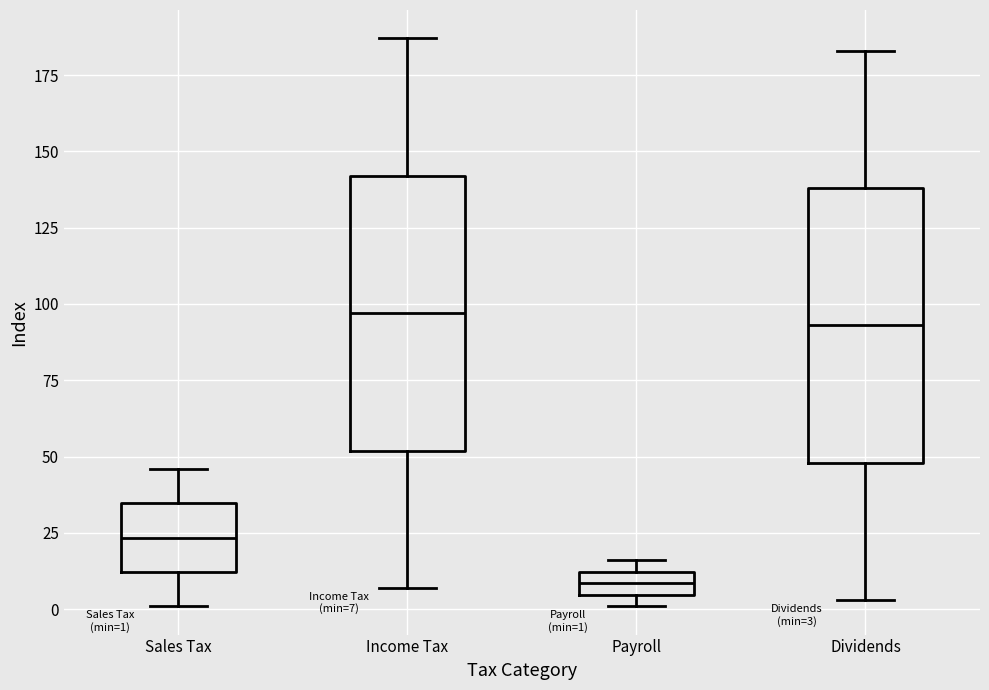

Which box's median line is the lowest?

Payroll